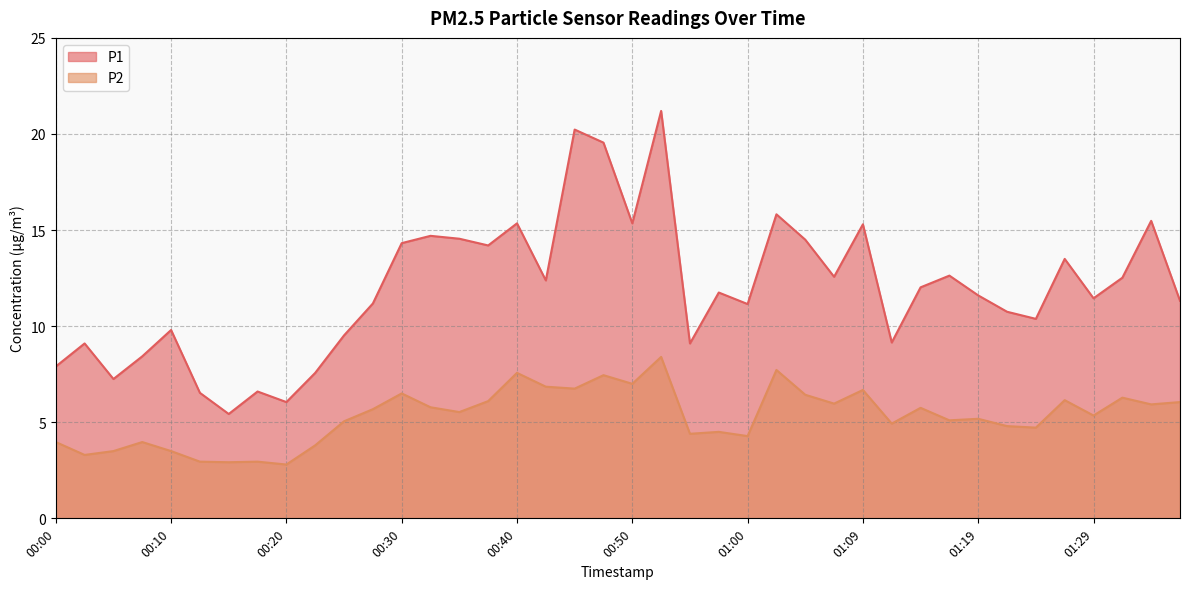

Is the value of P1 at 00:32 greater than the value of P2 at 01:26?

Yes